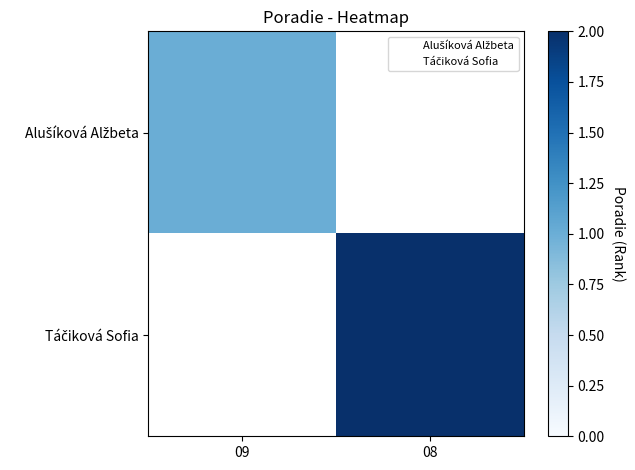

Count the number of data series in this chart.

2